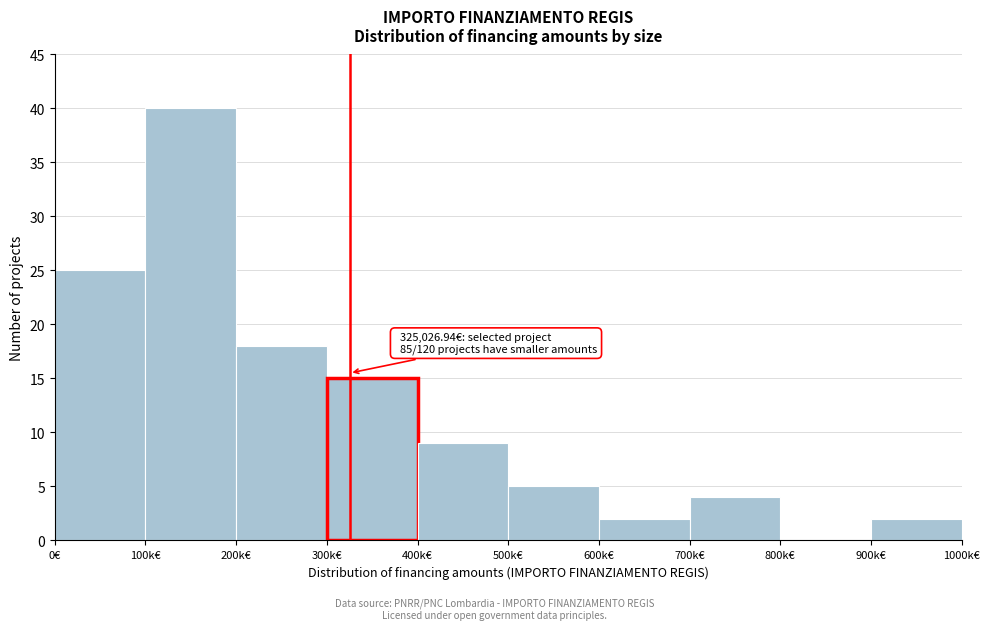

Reading right to left, what are all the values shown in this chart?

900k€=2	800k€=0	700k€=4	600k€=2	500k€=5	400k€=9	300k€=15	200k€=18	100k€=40	0€=25